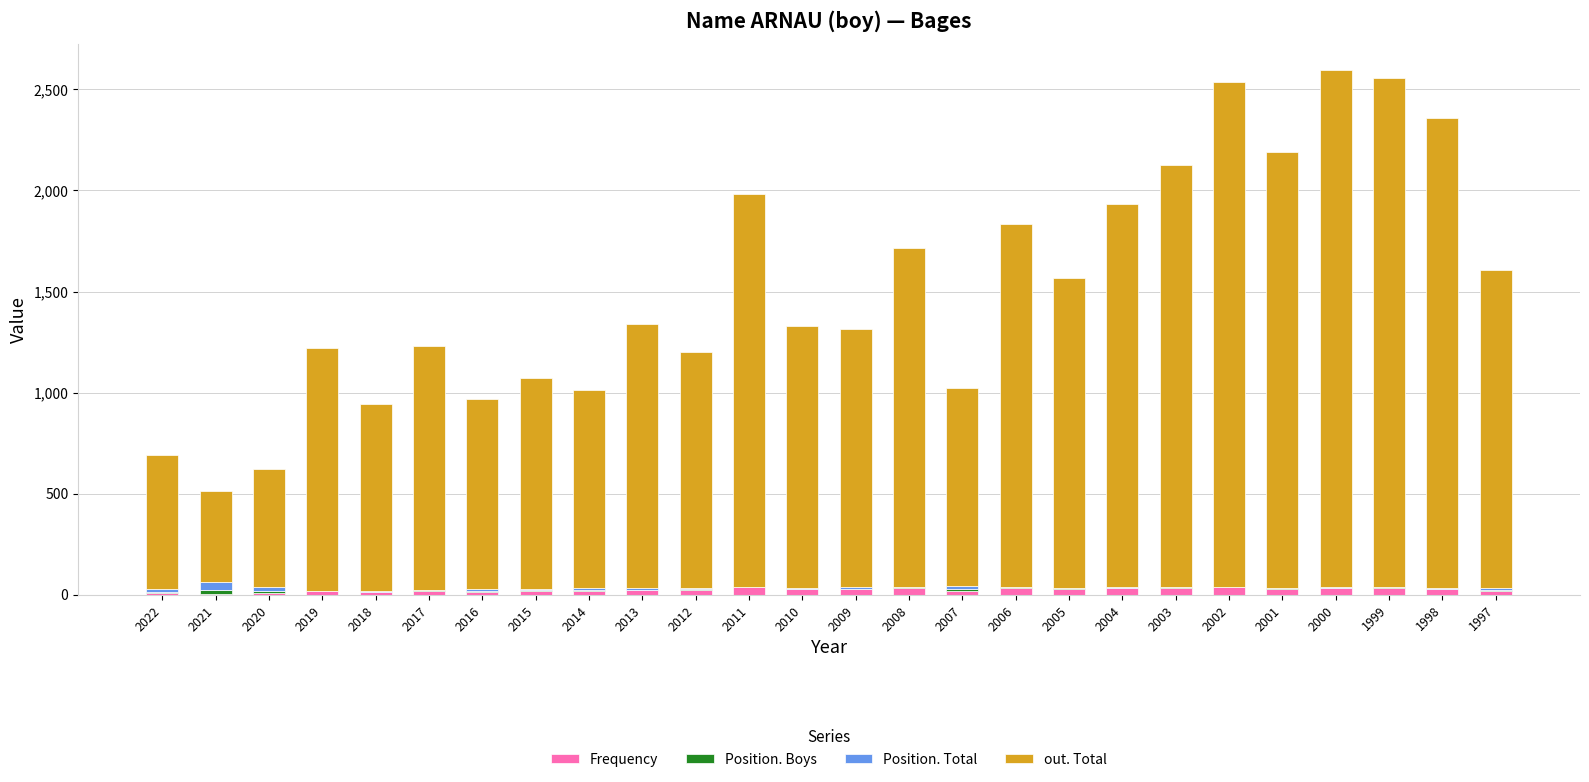

What value does the Frequency series have at 2016, to the nearest 5?

15